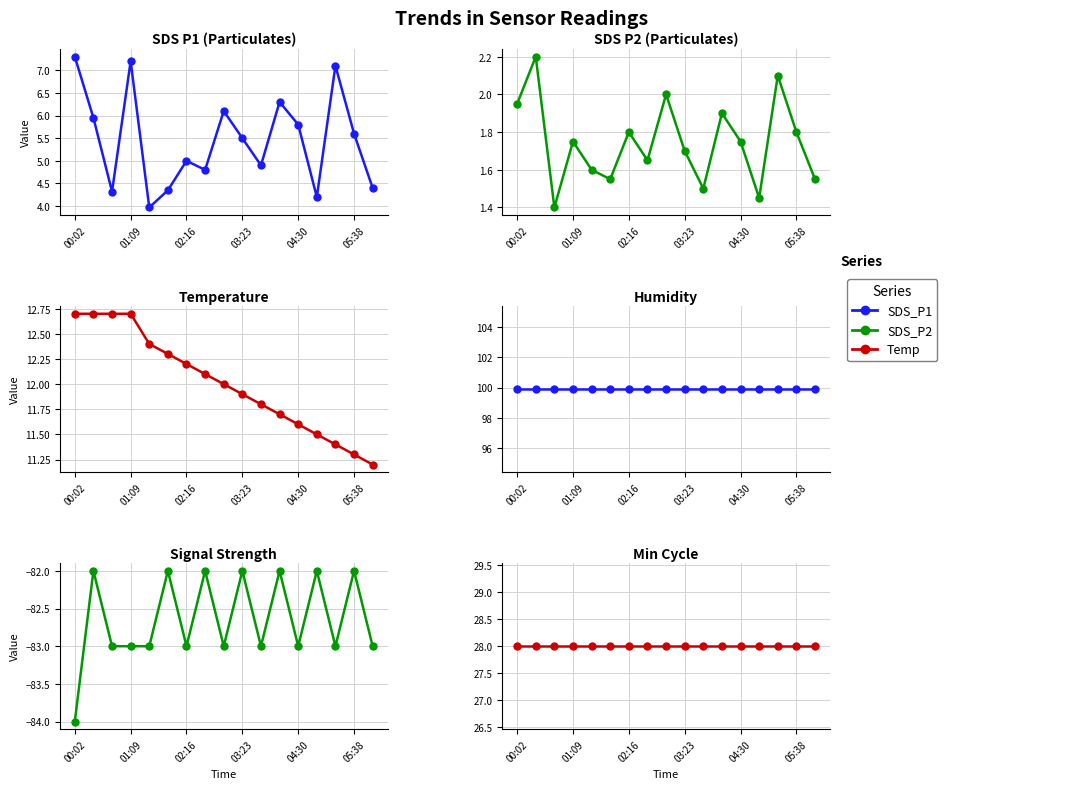

How many lines are shown in the chart?

6